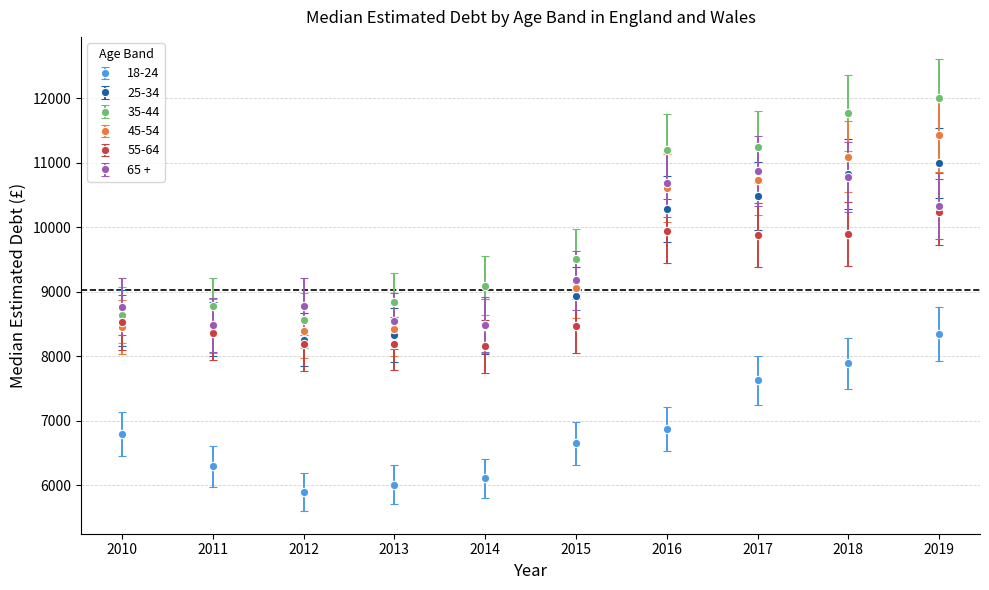

What are all the series names shown in the legend?

18-24, 25-34, 35-44, 45-54, 55-64, 65 +